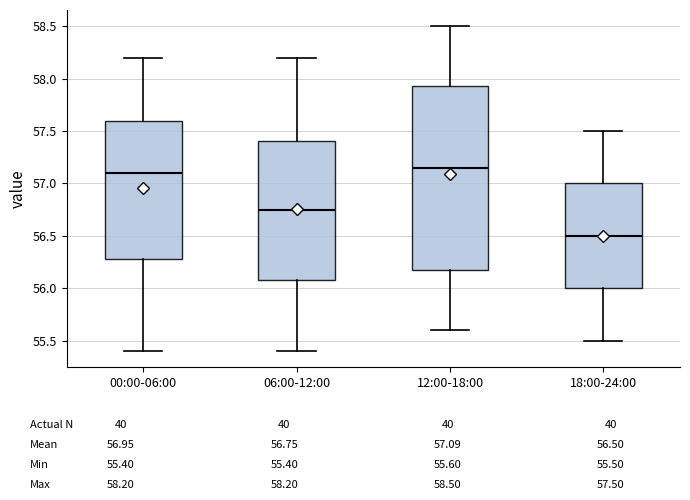

Which box's median line is the highest?

12:00-18:00